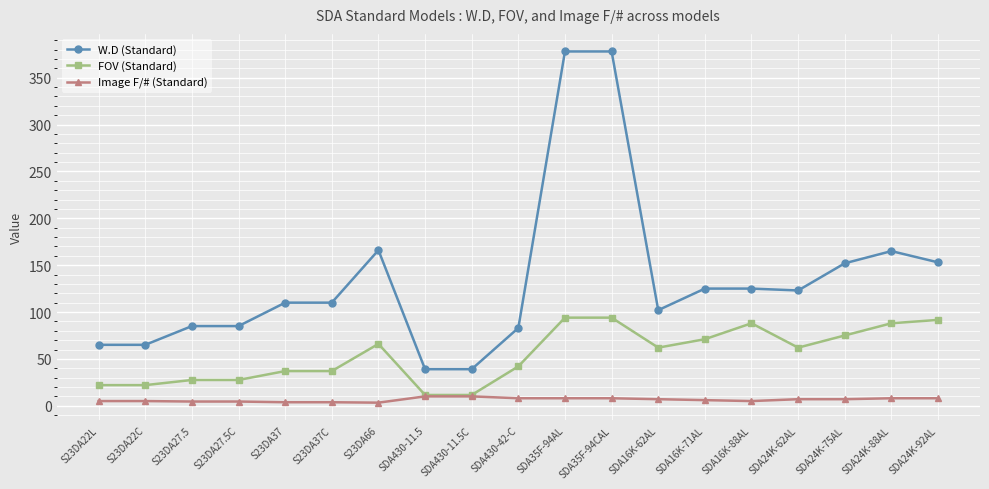

At SDA24K-92AL, list the series in order from largest to smallest.

W.D (Standard), FOV (Standard), Image F/# (Standard)